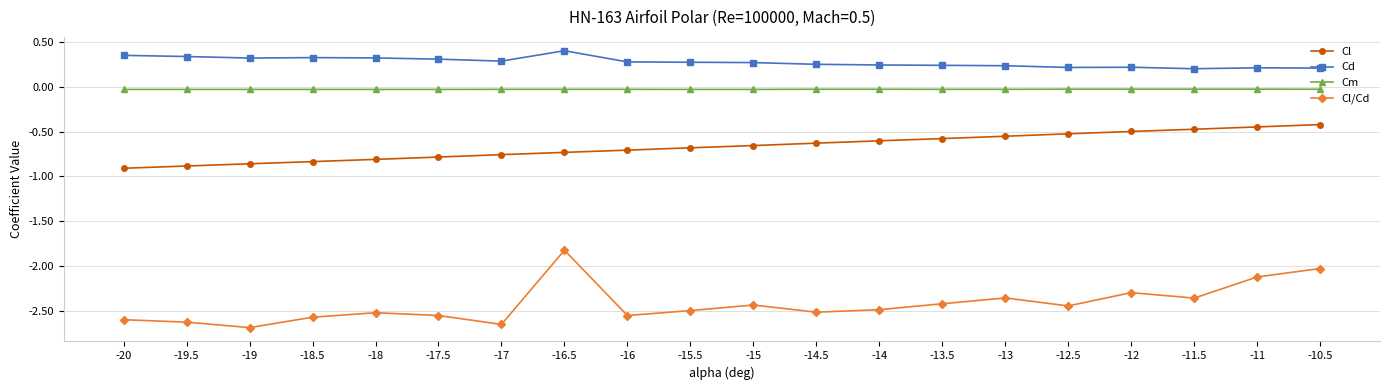

Is it true that Cm equals -0.0 at -19.5?

True